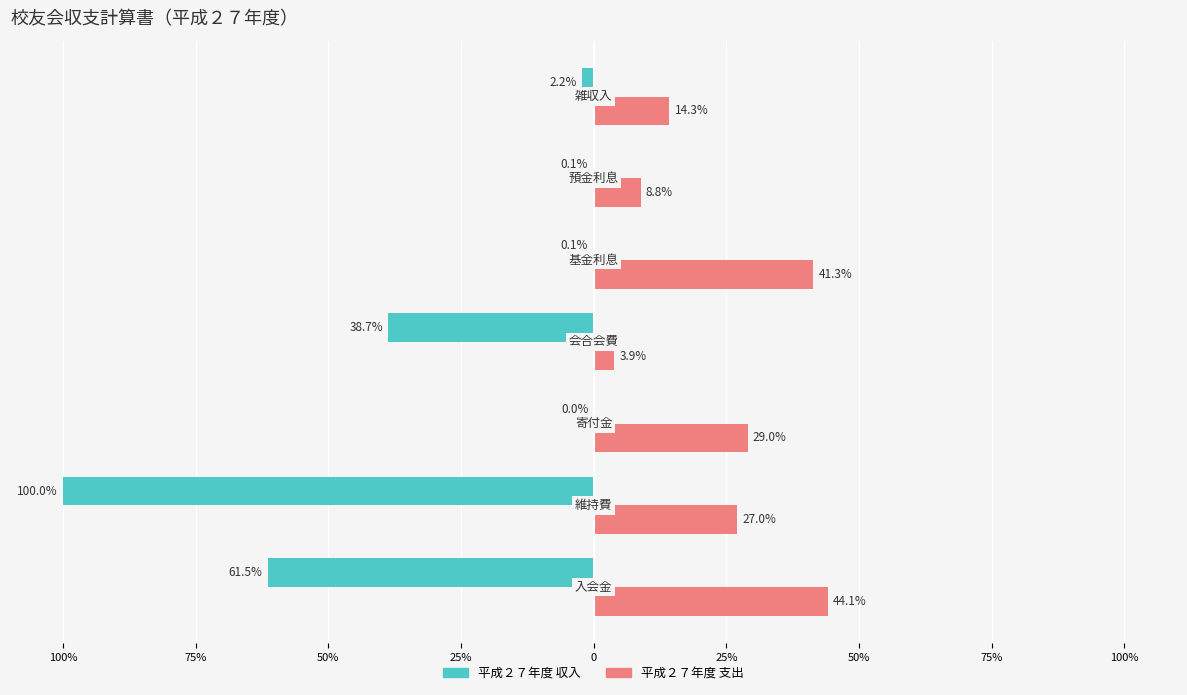

What are all the series names shown in the legend?

平成２７年度 収入, 平成２７年度 支出